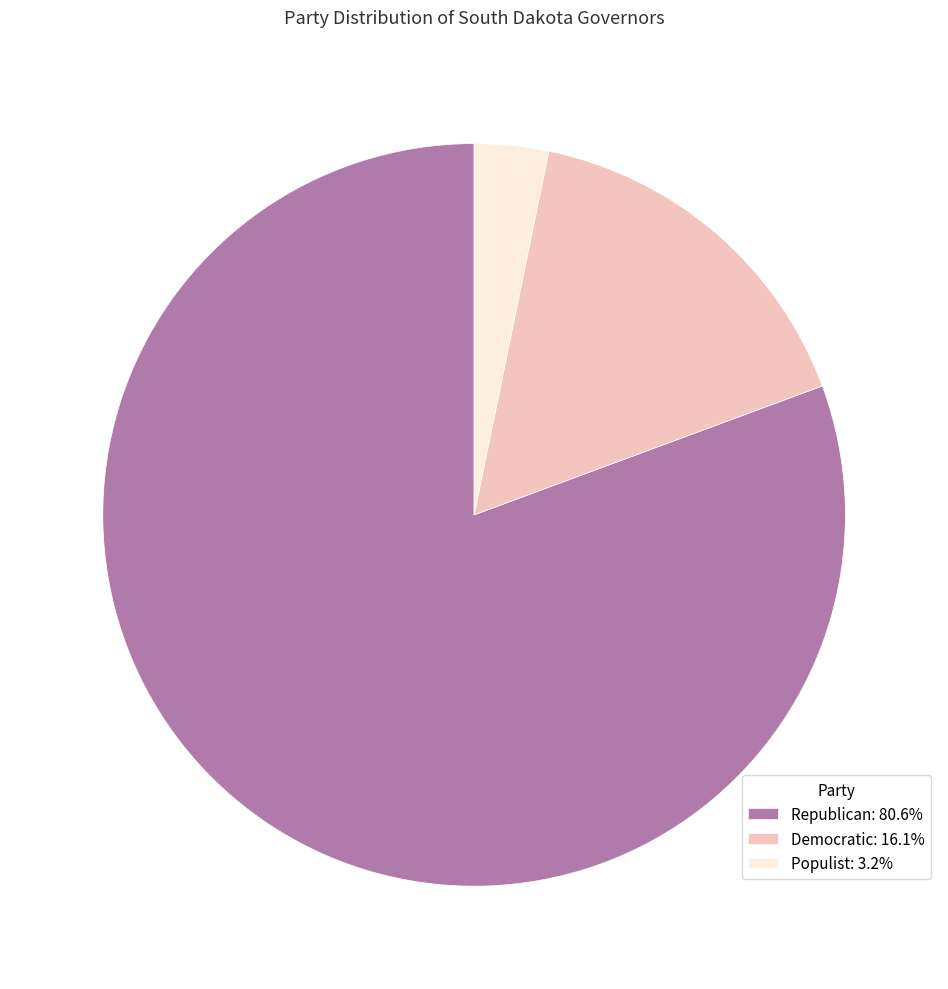

Rank the categories by value from highest to lowest.

Republican, Democratic, Populist